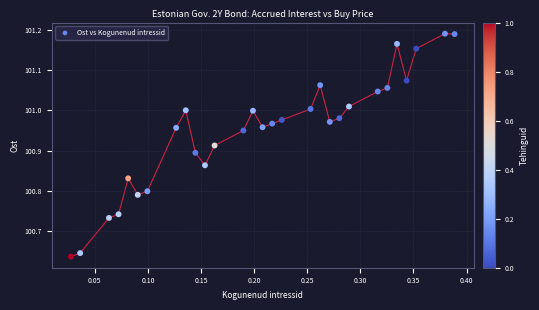

What is the range of X values (max minus min)?

0.4